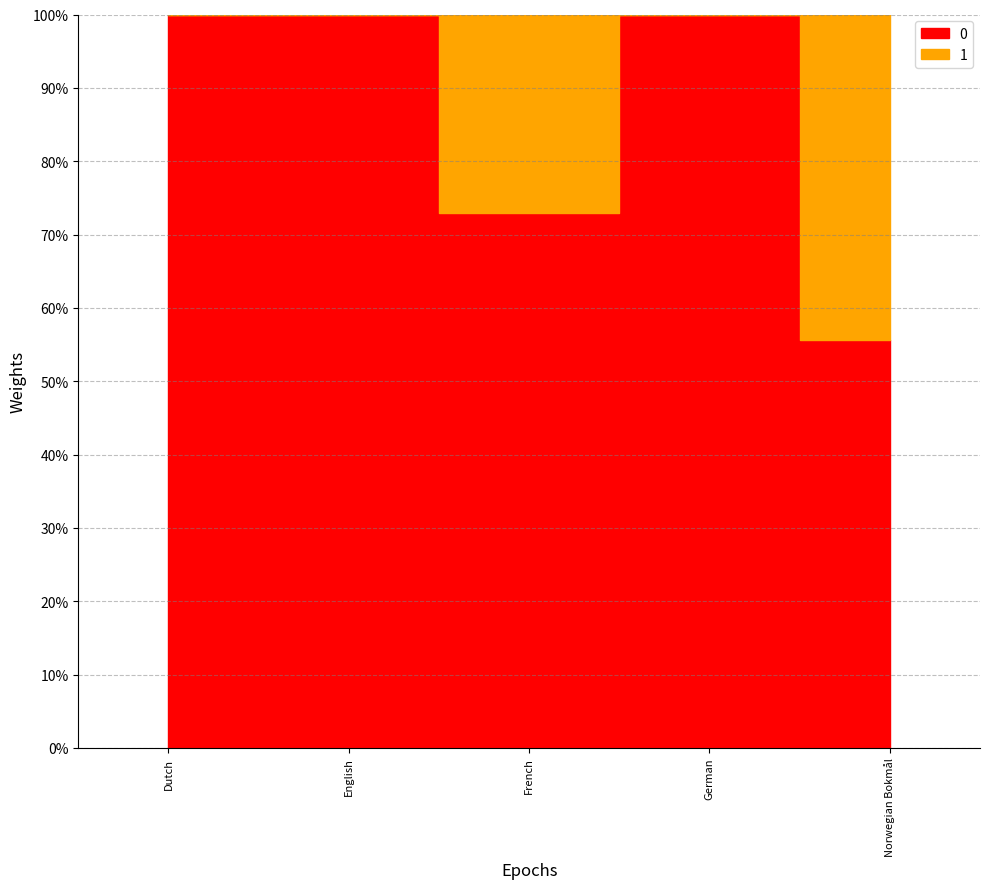

What is the spread (max minus min) of values at English?

100.0